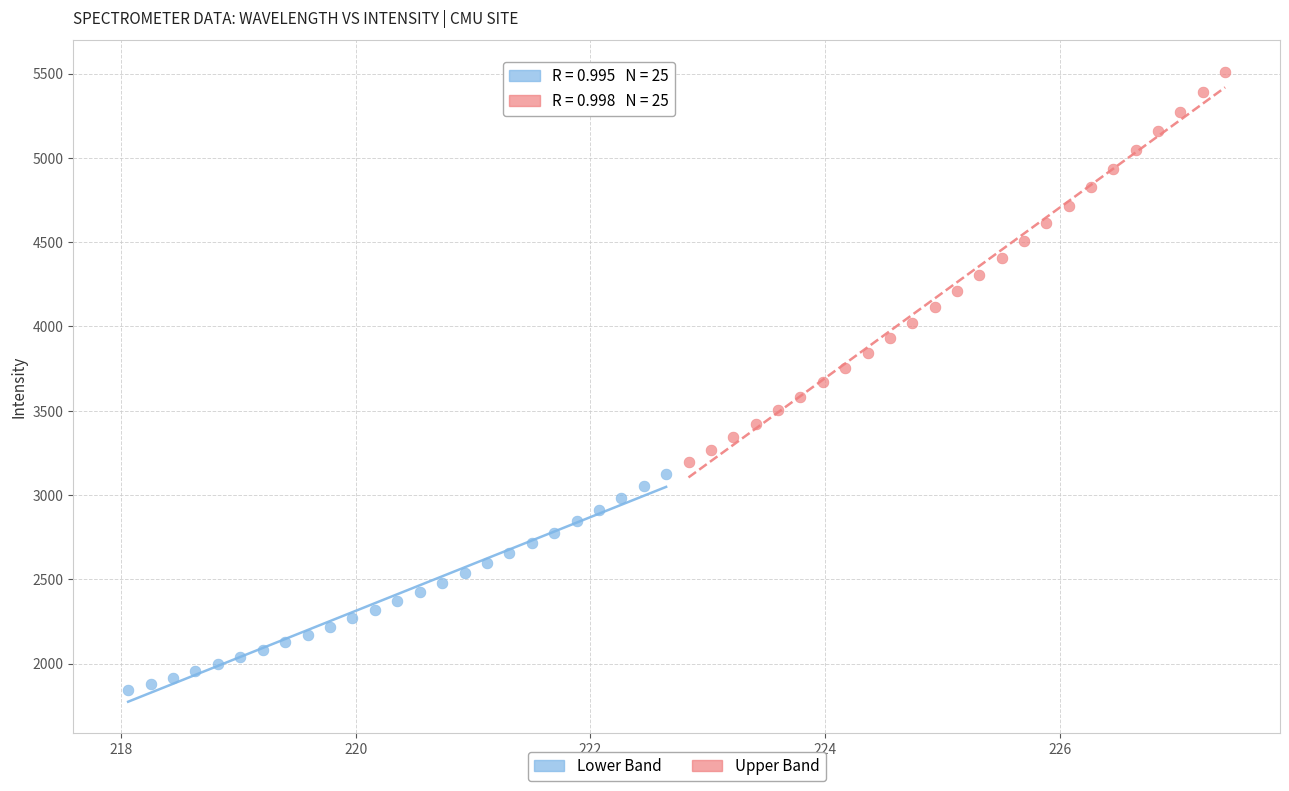

Which series contains the lowest Y value?

Lower Band